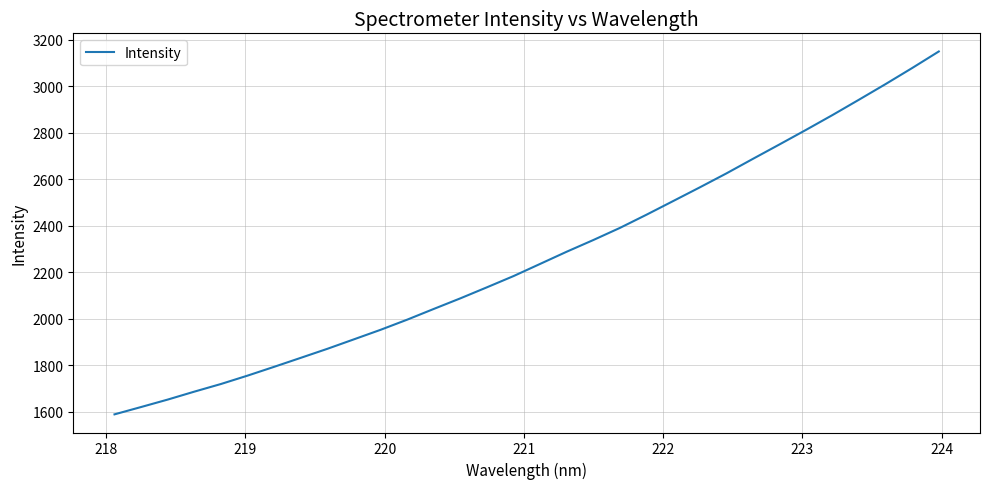

How many lines are shown in the chart?

1